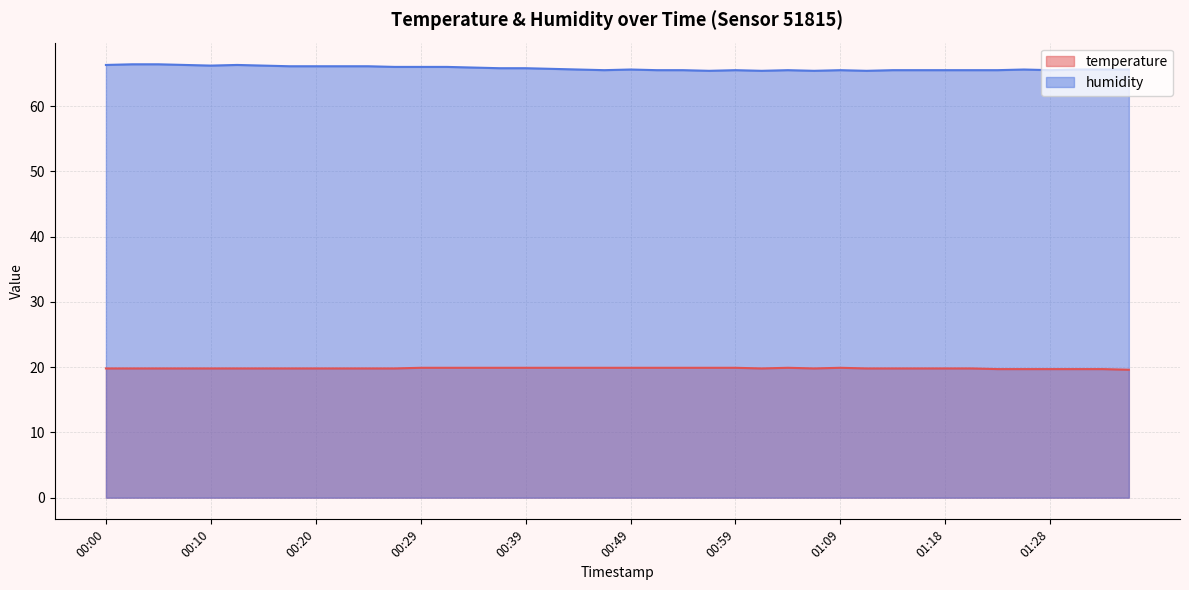

At which label is humidity closest to 65?

00:56